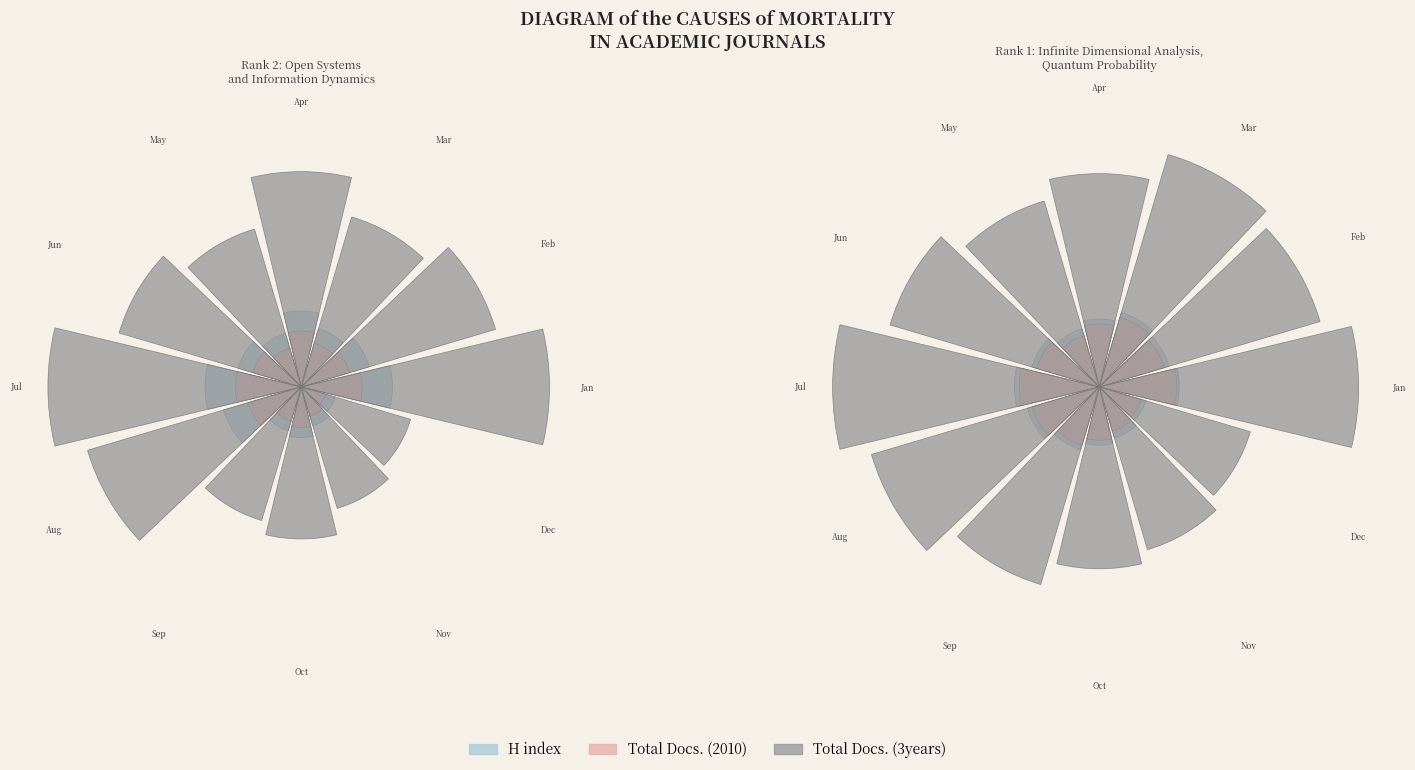

To the nearest percent, what is the combined percentage of Open Systems and Information Dynamics and Infinite Dimensional Analysis, Quantum?

100%